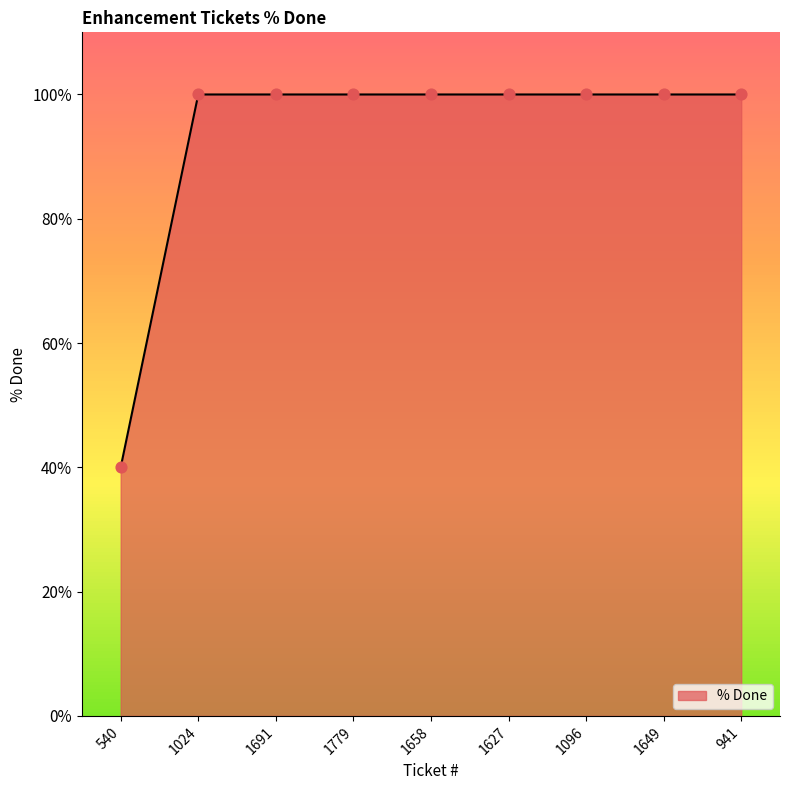

Approximately how many times larger is the value at 1627 compared to 1024?

1.0